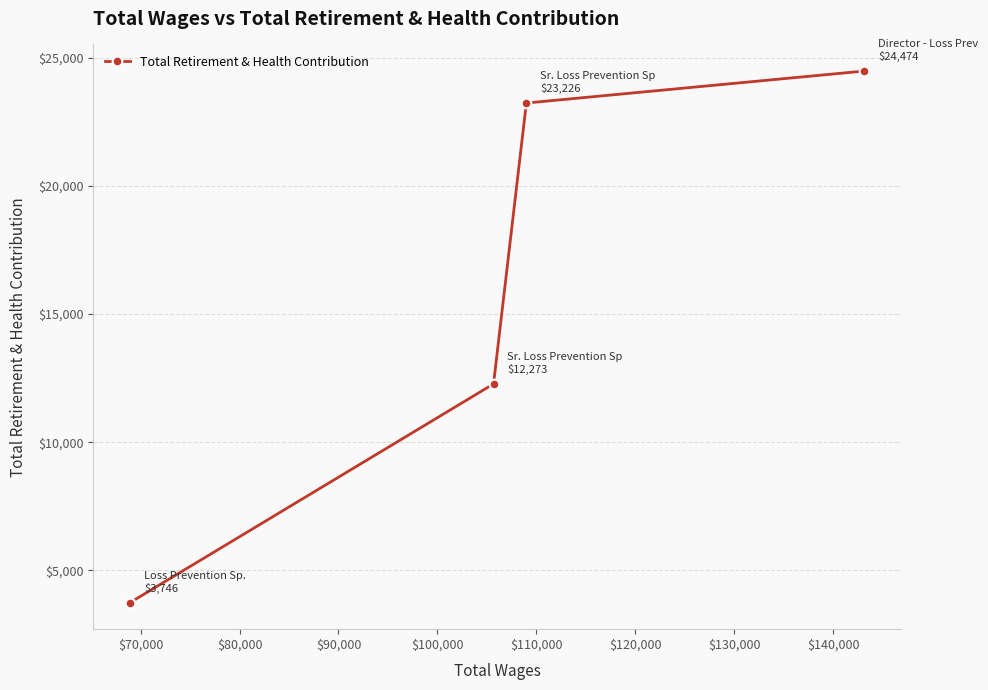

What is the value of the 1st point from the left?

3746